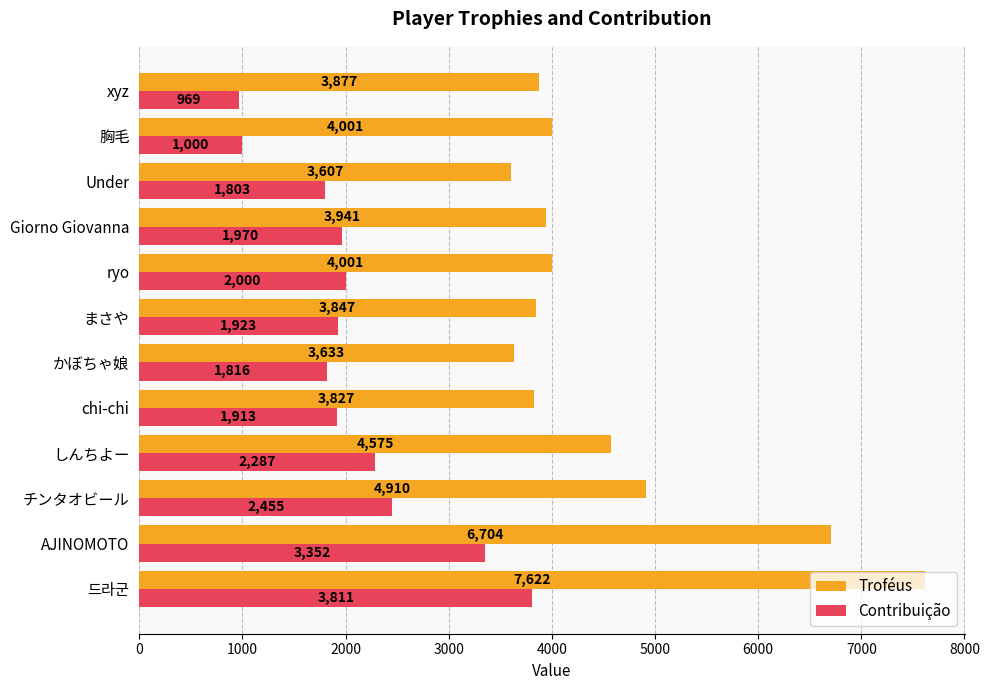

How many categories are shown in the chart?

12